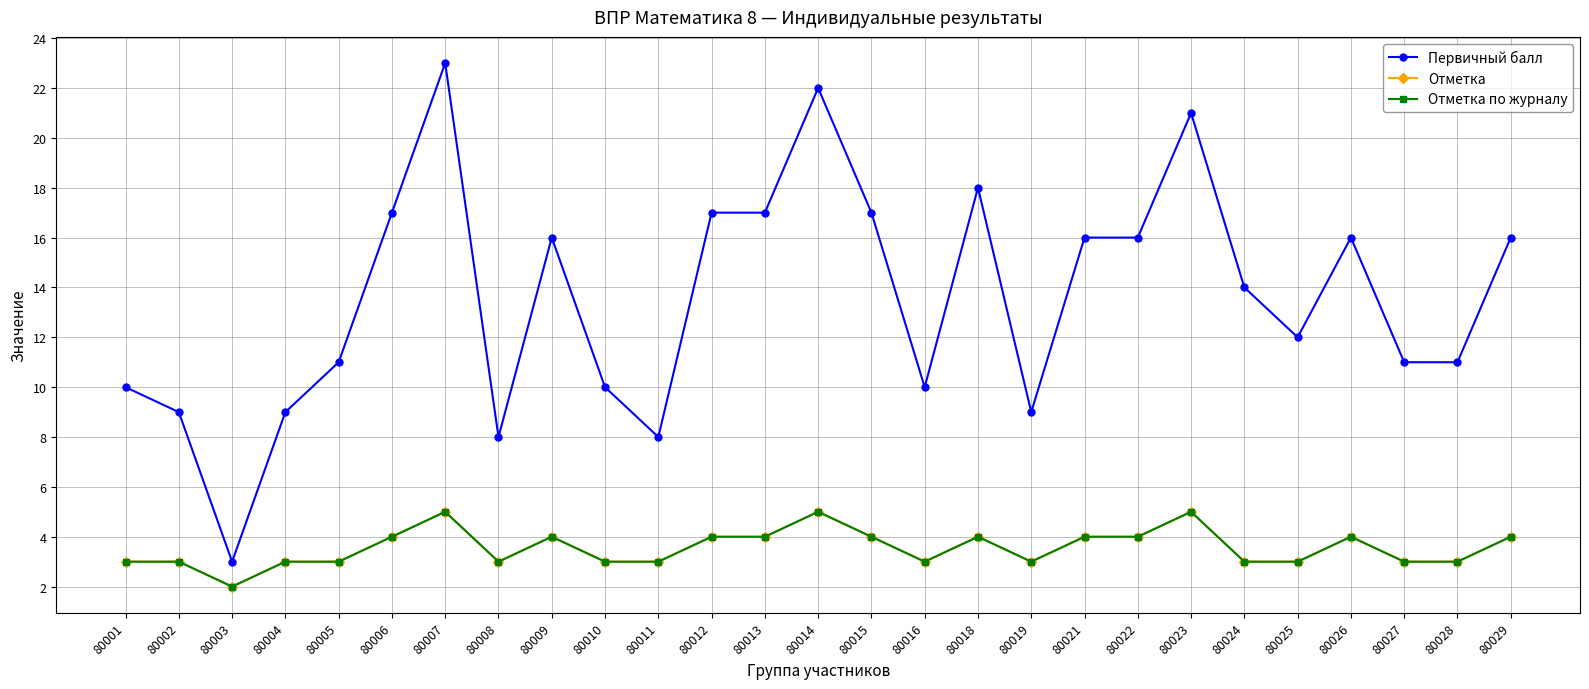

True or false: Отметка по журналу has more than 1 interior local peaks.

True